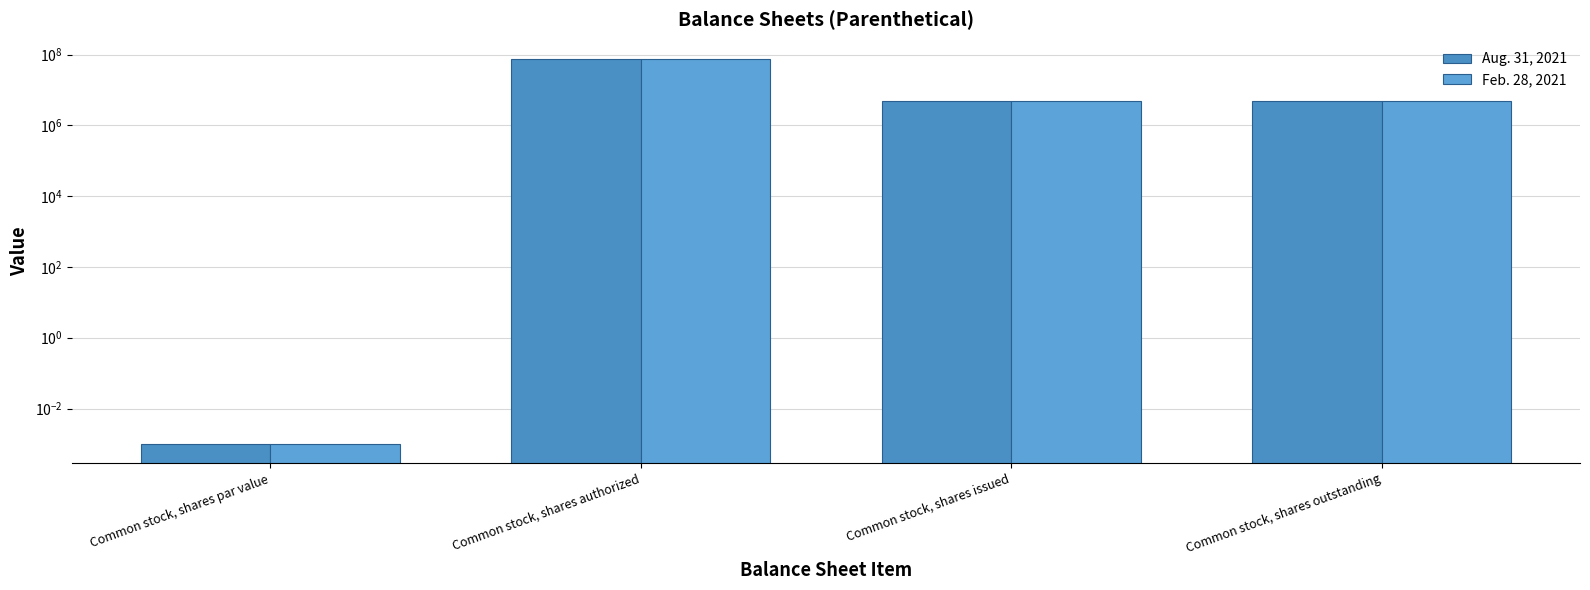

What is the label of the 2nd bar from the right?

Common stock, shares issued